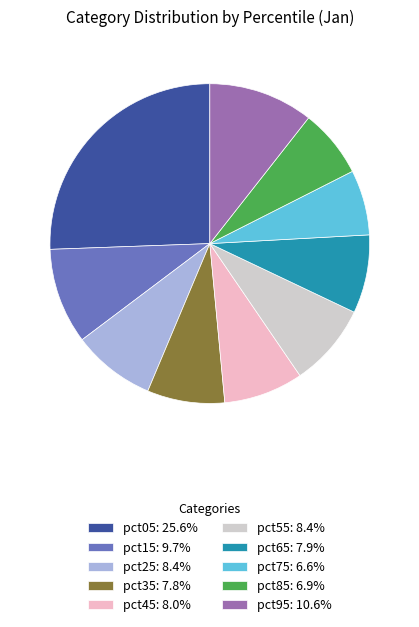

Does pct95: 10.6% represent more than half of the total?

No